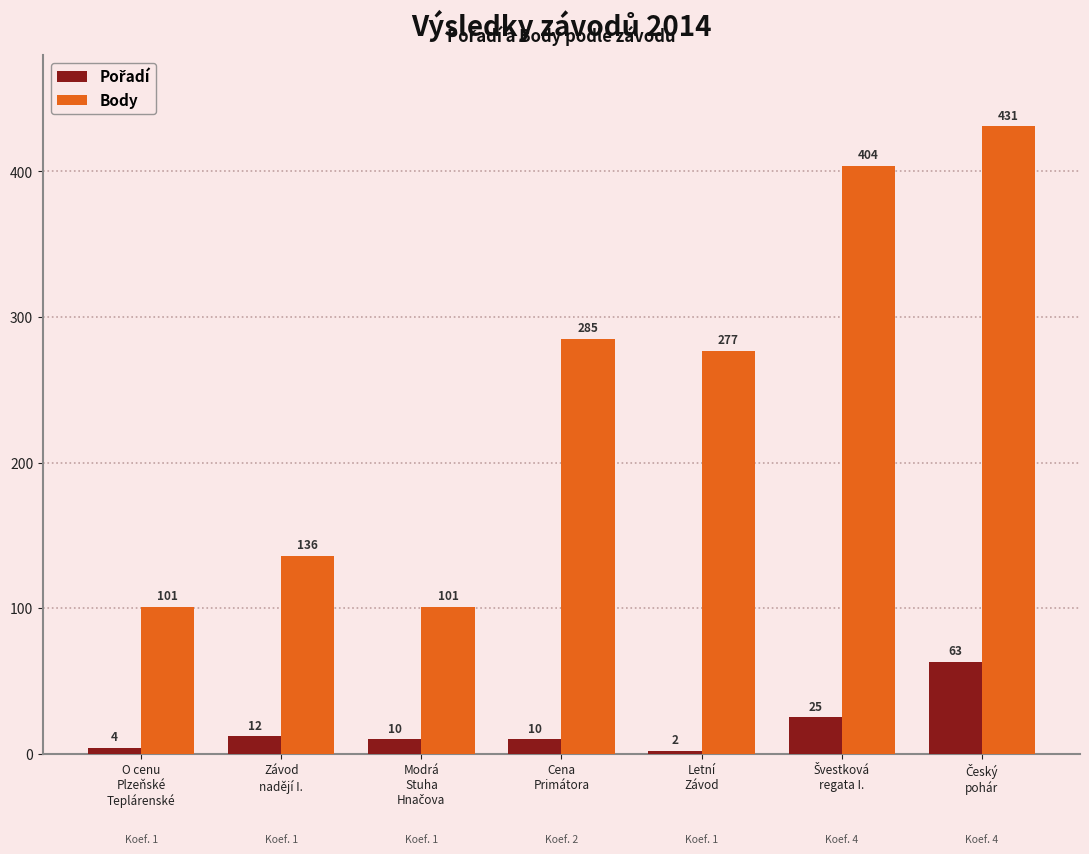

The value of Body at Cena
Primátora is 285. True or false?

True